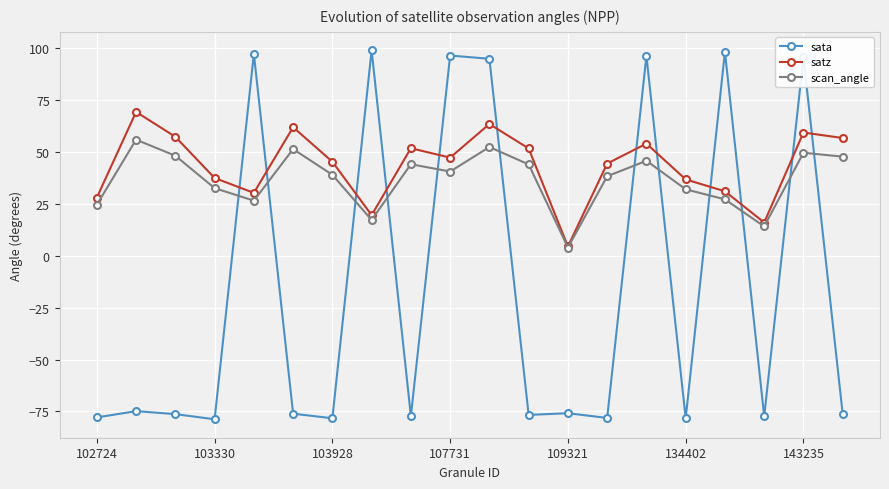

List the series in order of their peak value, highest first.

sata, satz, scan_angle